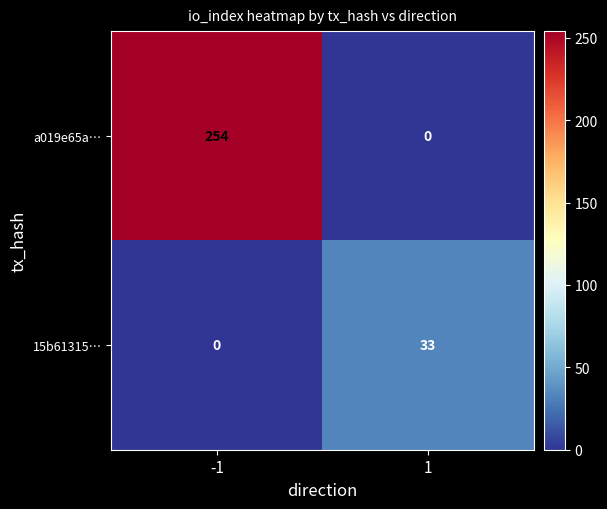

What is the spread (max minus min) of values at 1?

33